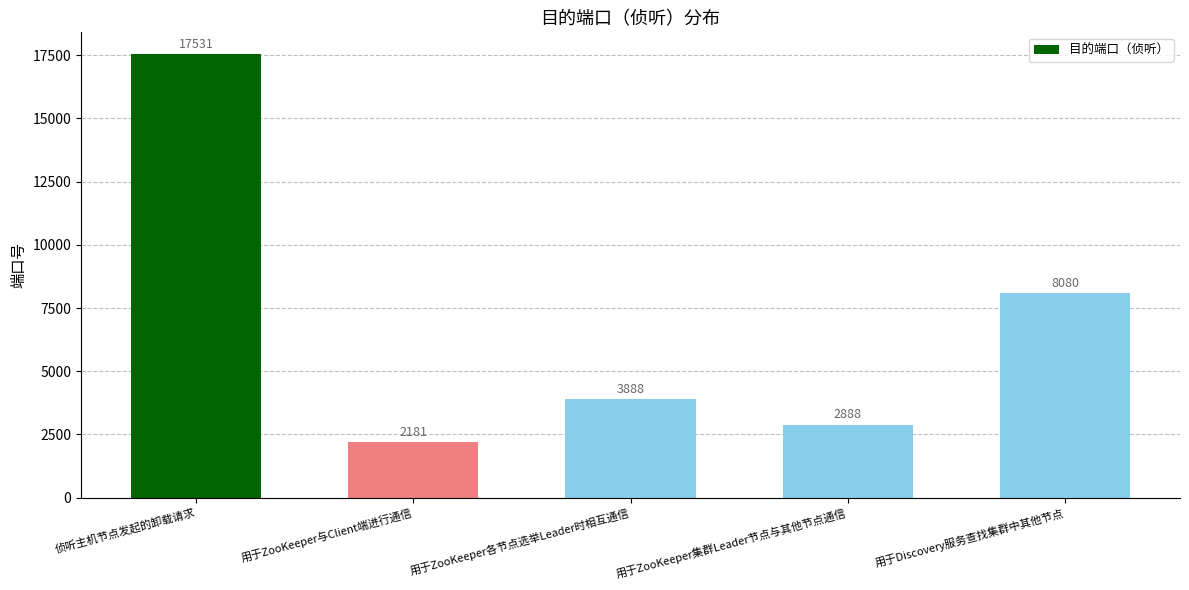

What is the difference between the values at 用于ZooKeeper集群Leader节点与其他节点通信 and 用于ZooKeeper与Client端进行通信?

707